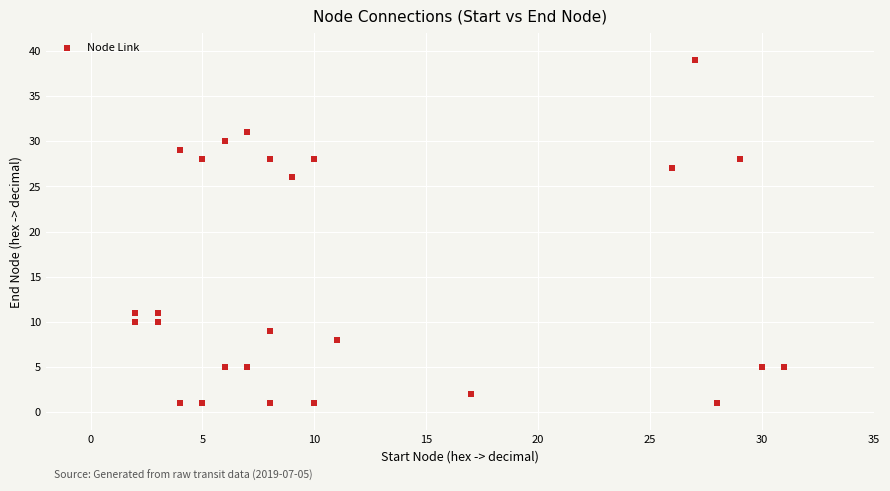

What is the range of X values (max minus min)?

29